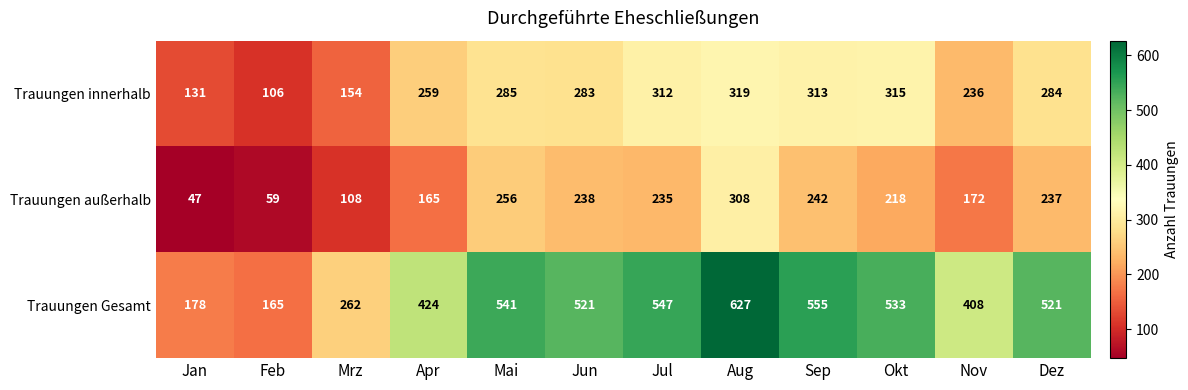

What is the average value of the Trauungen innerhalb series?

250